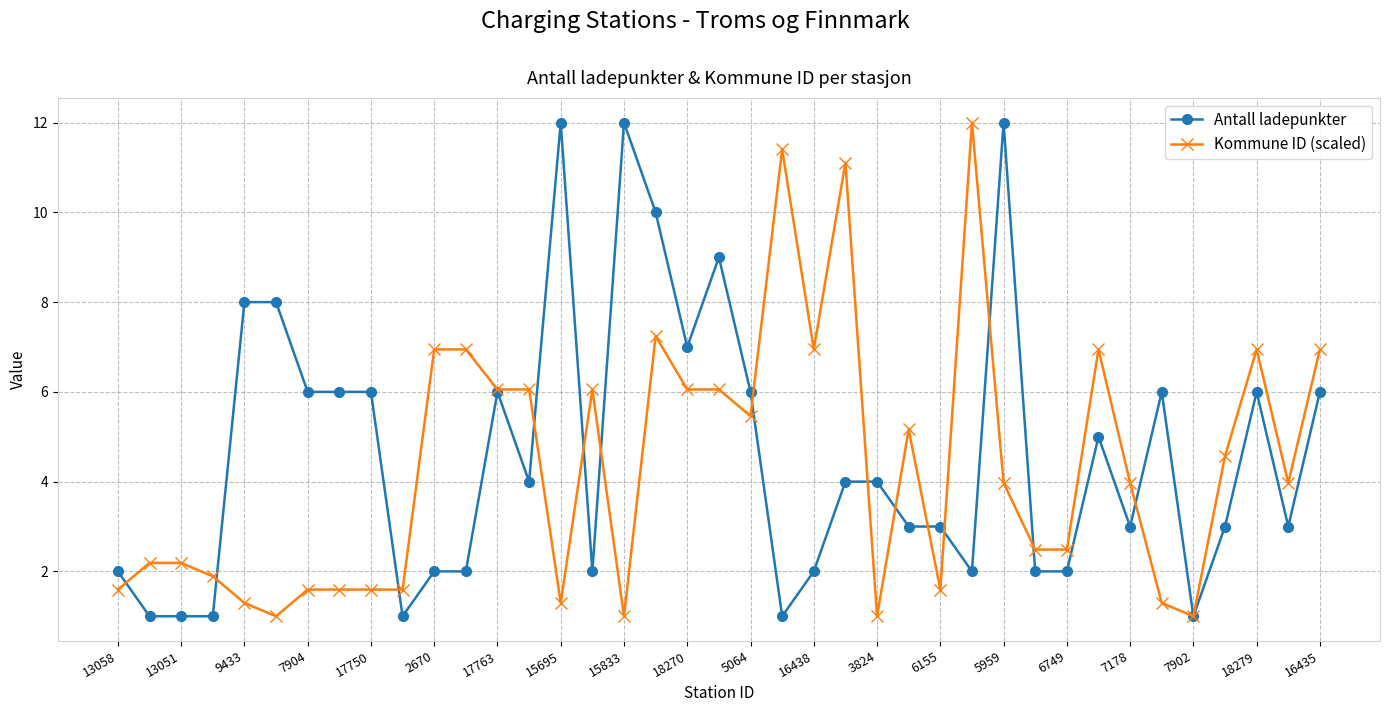

True or false: Antall ladepunkter and Kommune ID (scaled) cross at least once.

True